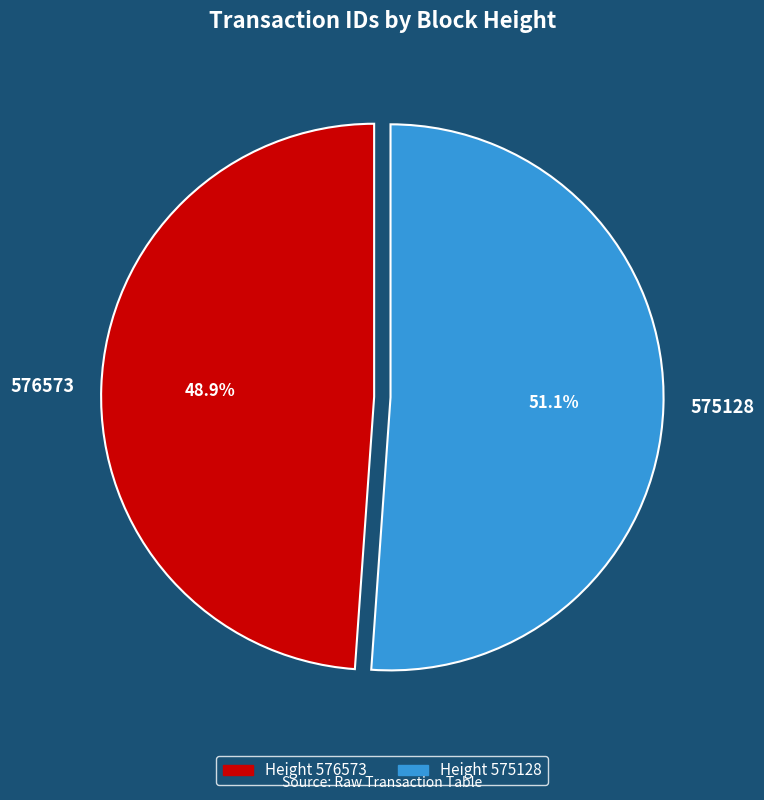

Which slice is the largest?

575128